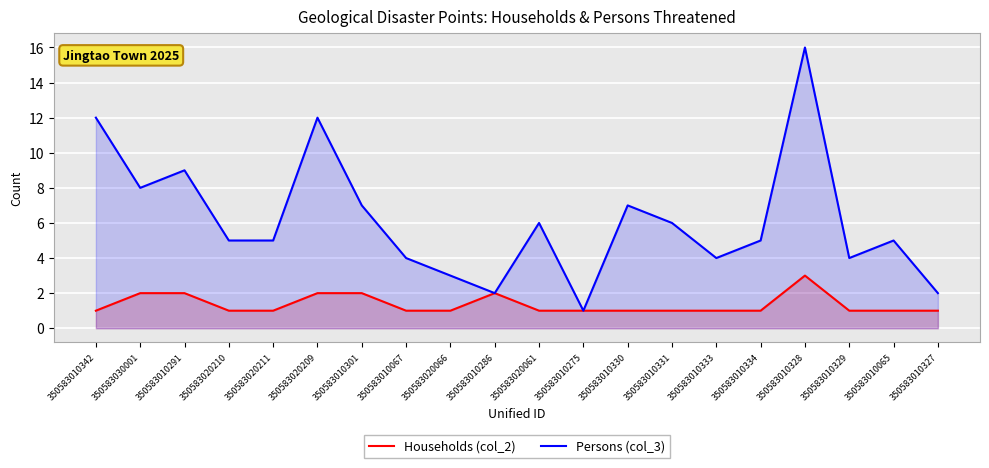

Reading left to right, transcribe all the data shown in this chart.

Households (col_2): 1	2	2	1	1	2	2	1	1	2	1	1	1	1	1	1	3	1	1	1
Persons (col_3): 12	8	9	5	5	12	7	4	3	2	6	1	7	6	4	5	16	4	5	2